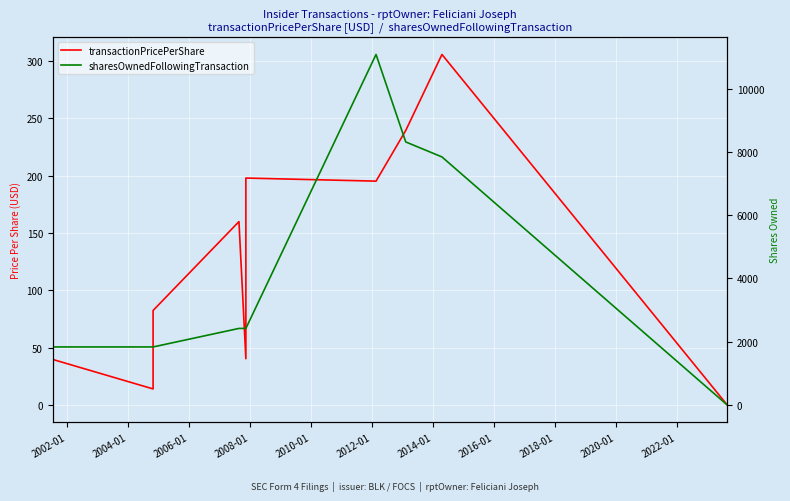

How many values in the sharesOwnedFollowingTransaction series are below 2421?

4